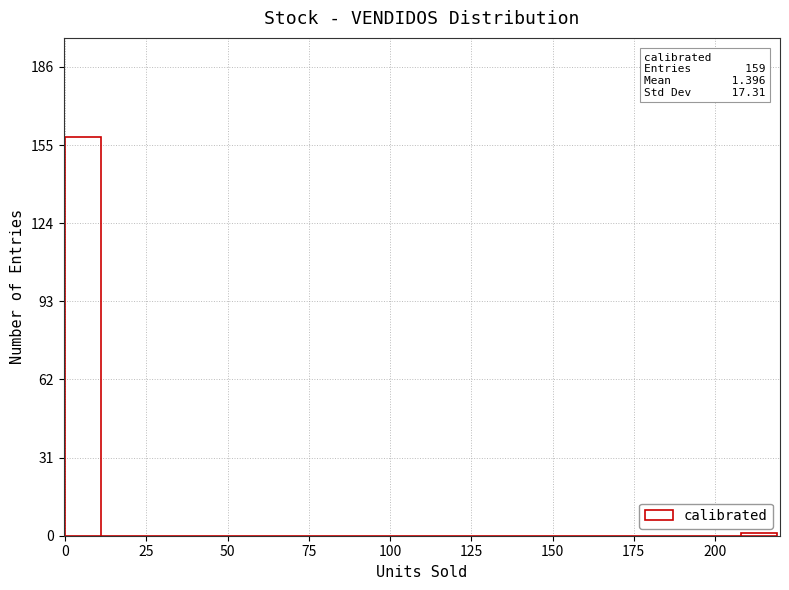

Around what value on the x-axis is the tallest bar? Give the approximate position of its centre, as read against the axis.

5